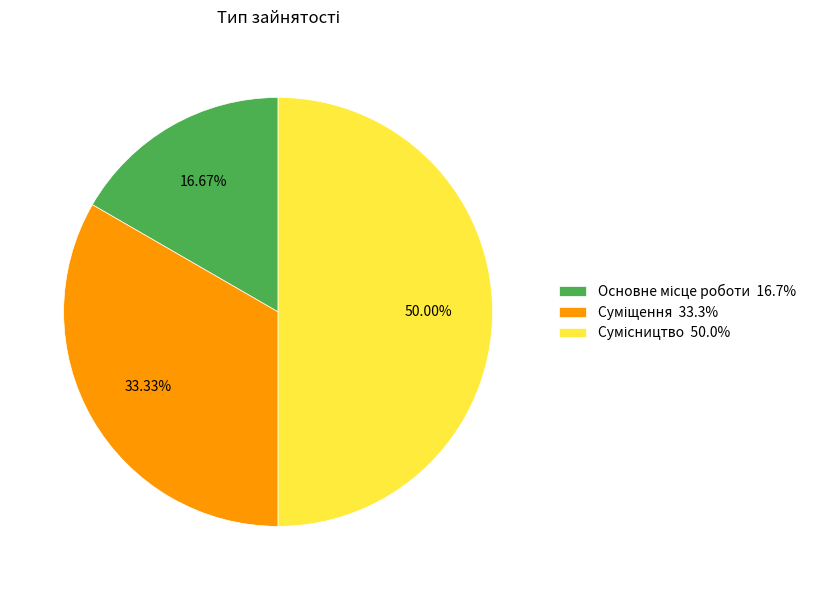

Do Сумісництво and Основне місце роботи together represent more than half of the pie?

Yes